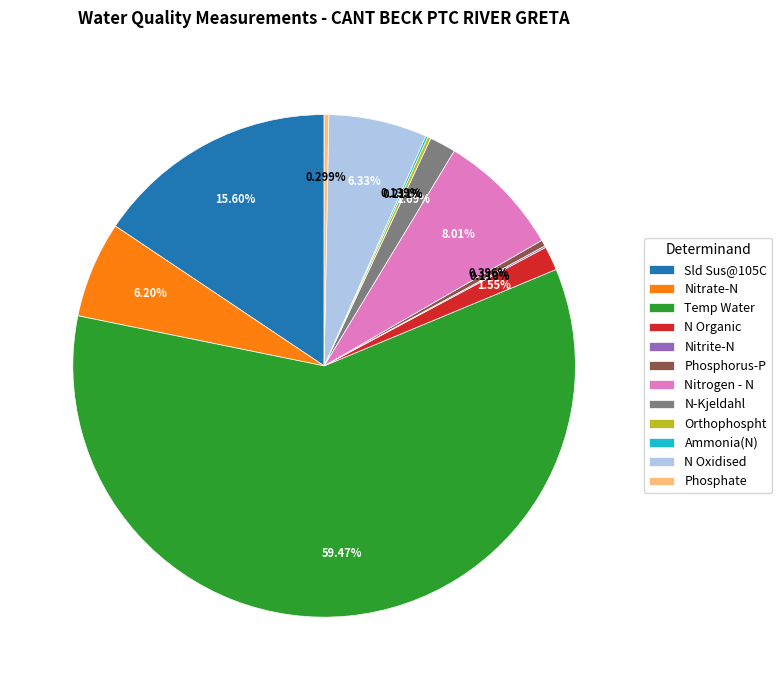

Does Temp Water account for over 50% of the chart?

Yes